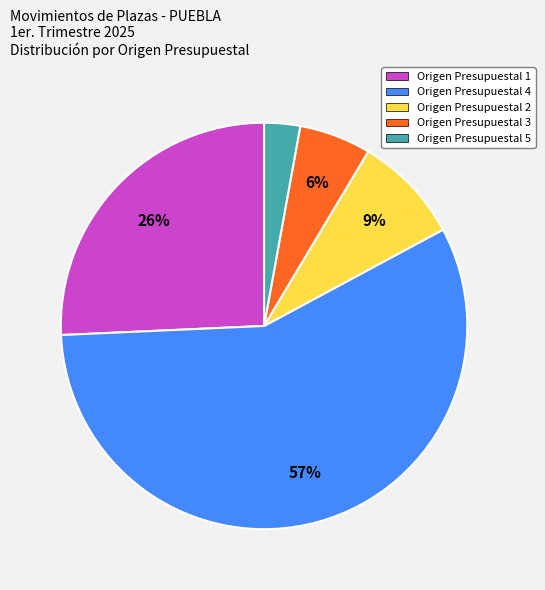

What percentage is the Origen Presupuestal 2 slice, to the nearest percent?

9%